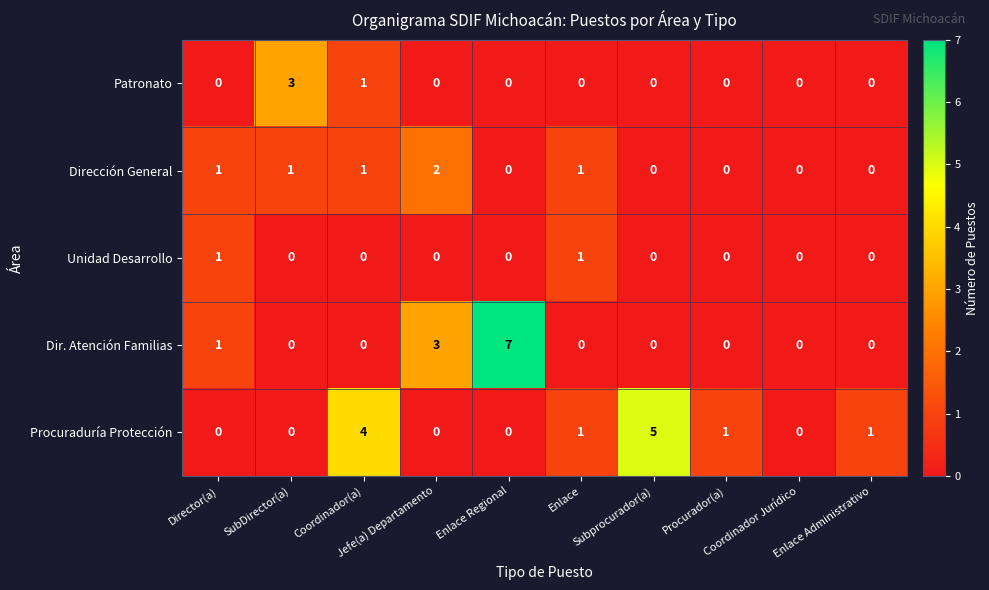

What is the spread (max minus min) of values at Procurador(a)?

1